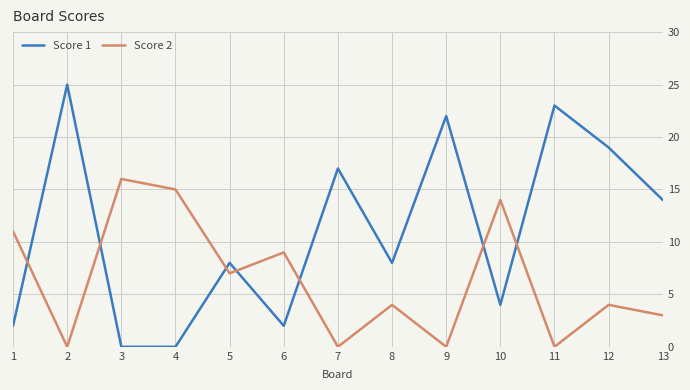

Where does the Score 1 series first go above 8?

2